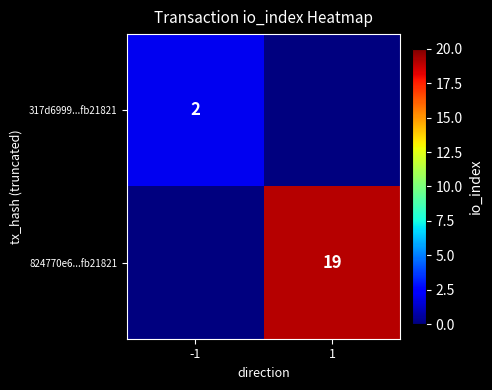

Is it true that 824770e6...fb21821 equals 19 at 1?

True